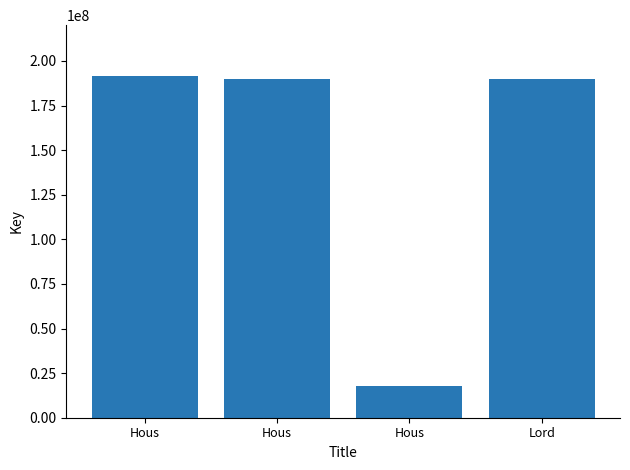

How many distinct data groups are displayed?

1